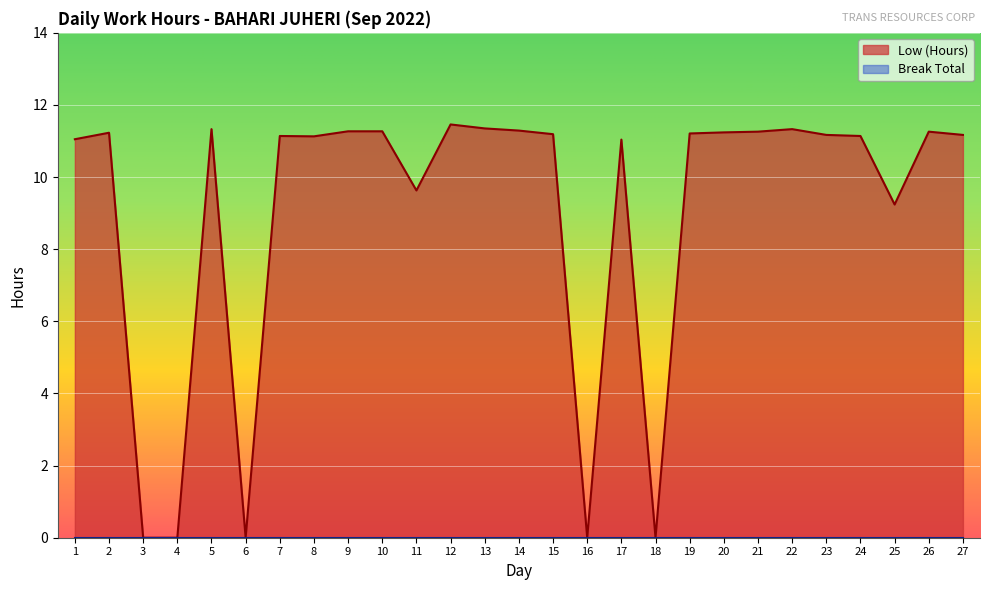

True or false: the data has more than 0 interior local peaks.

True